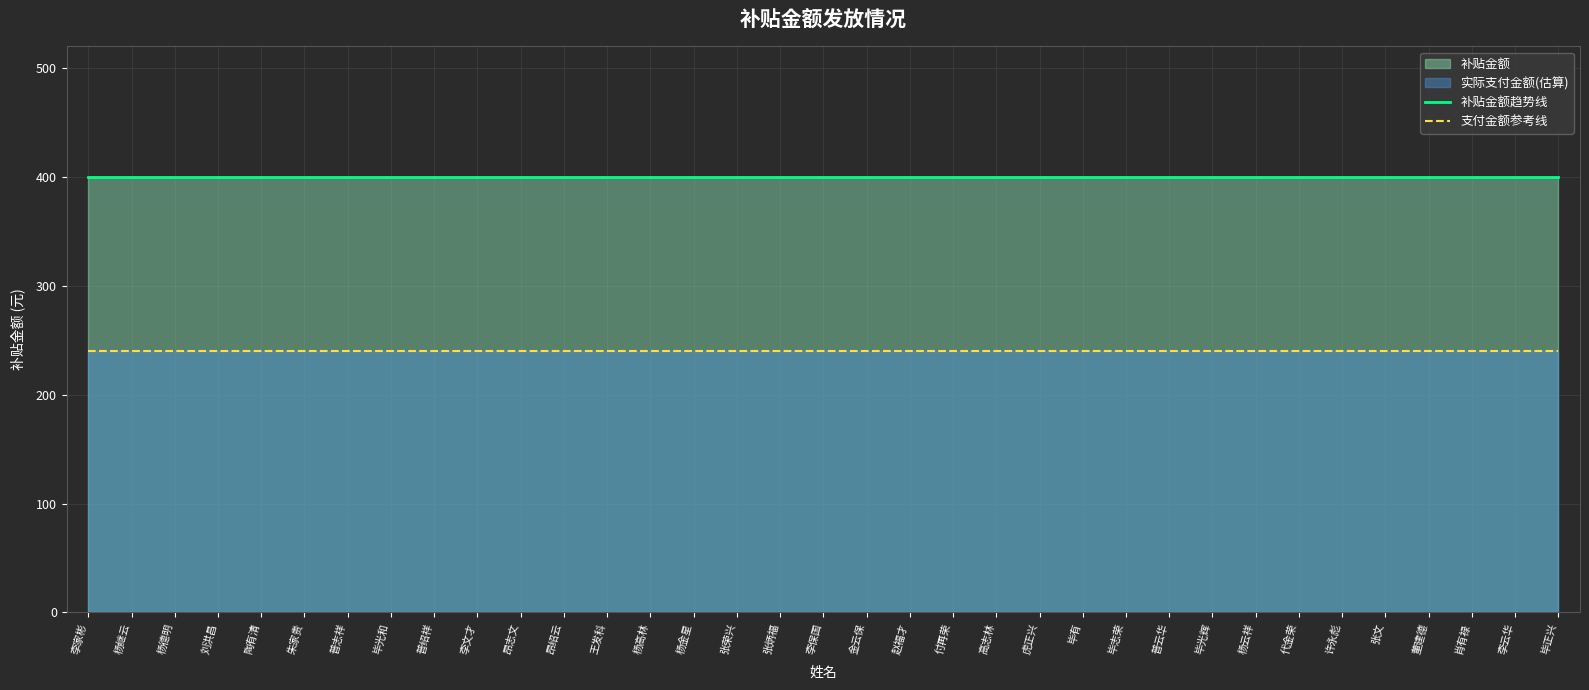

True or false: 支付金额参考线 has a value of 240 at 杨高林.

True